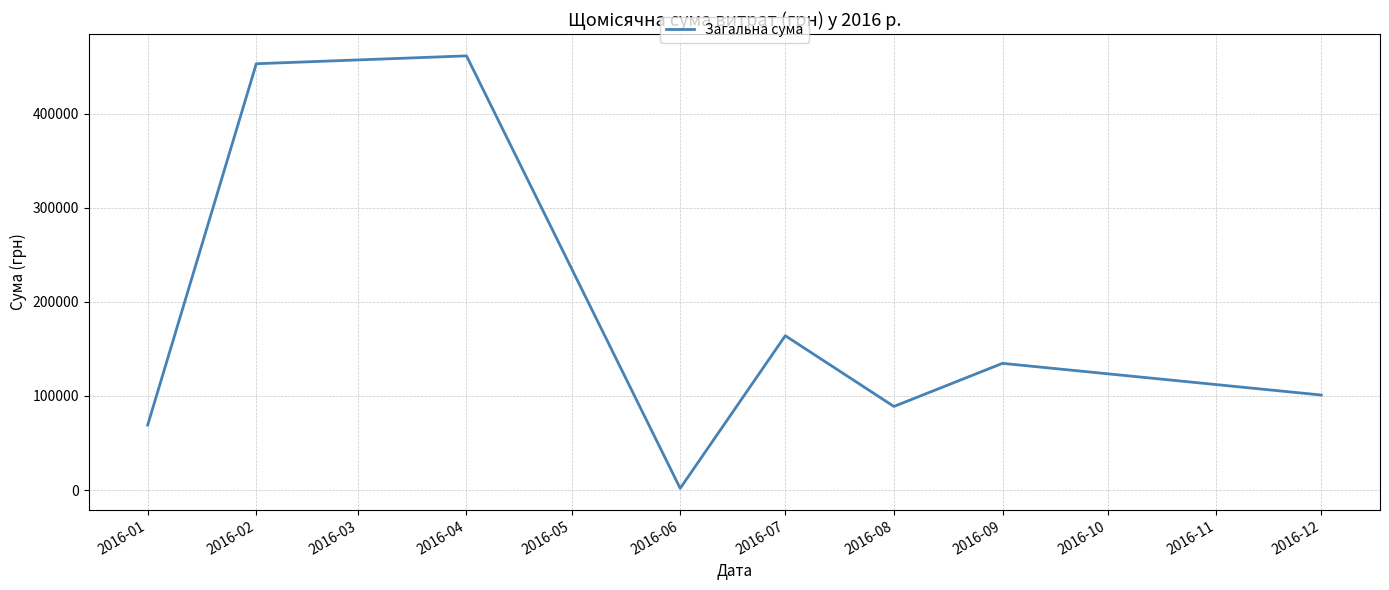

How many interior local peaks (higher than both neighbors) does the data have?

3